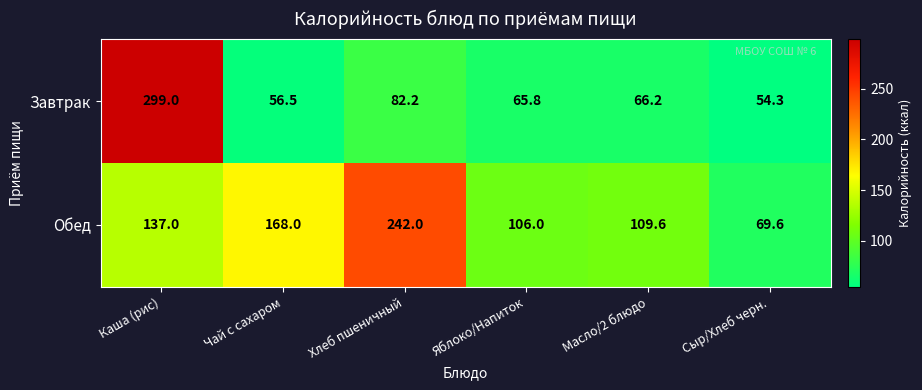

At how many categories does at least one series exceed 182?

2